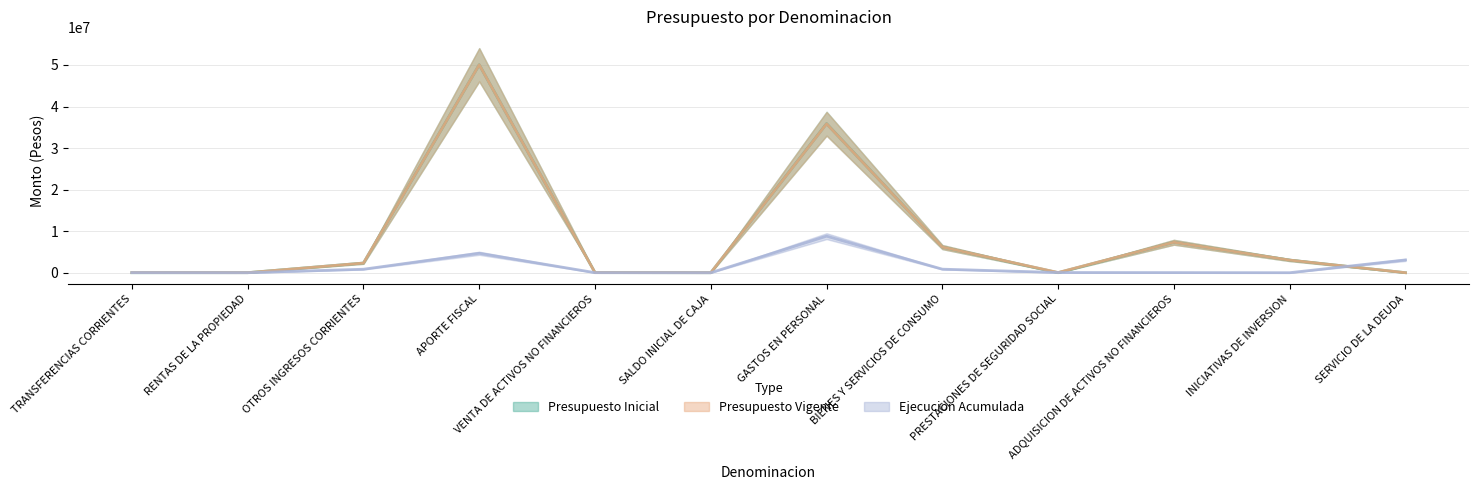

How many values in the Ejecucion Acumulada series exceed 47980?

5